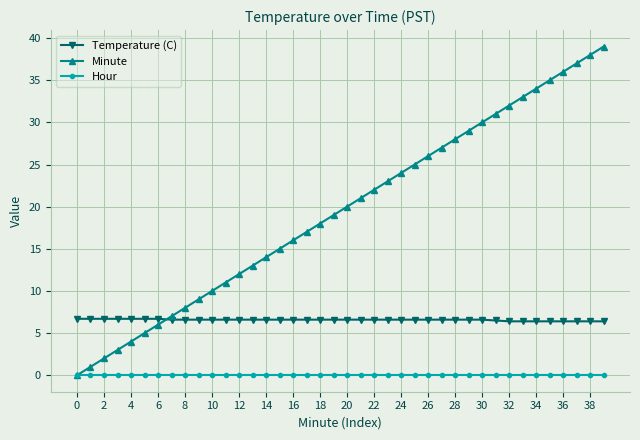

True or false: Hour and Temperature (C) cross at least once.

False